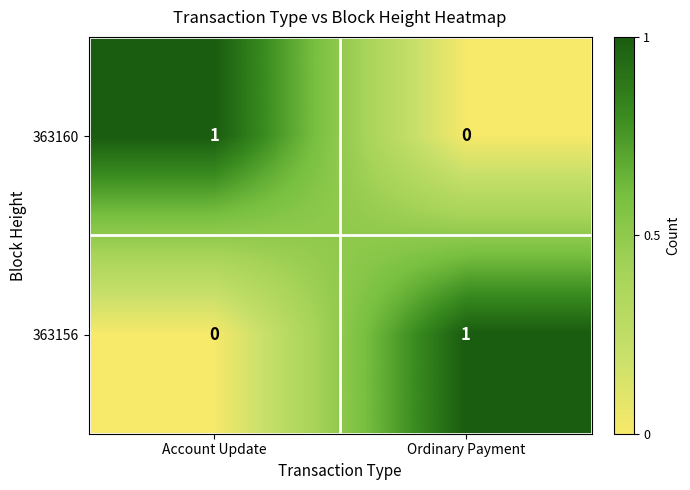

Reading left to right, transcribe all the data shown in this chart.

363160: 1	0
363156: 0	1